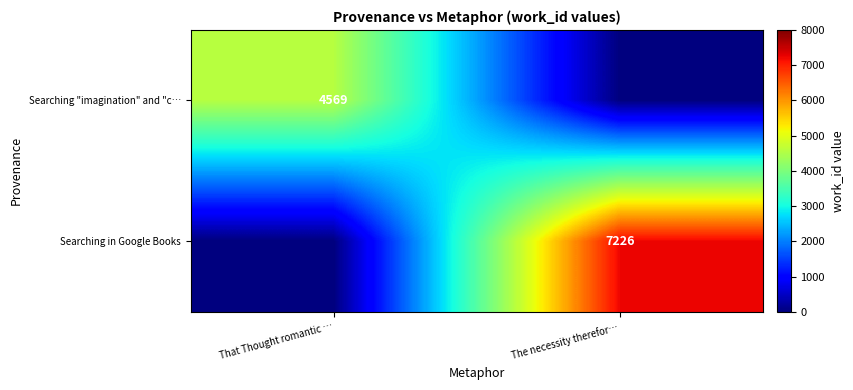

True or false: Searching "imagination" and "c… has a value of 940 at That Thought romantic ….

False